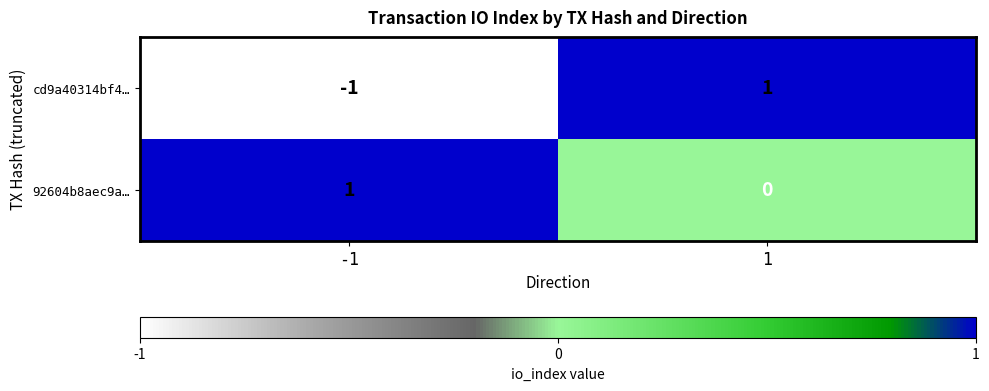

At how many categories does at least one series exceed 0?

2